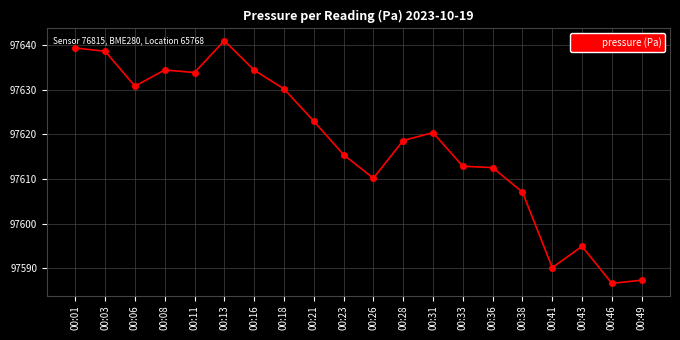

True or false: there are more than 2 points higher than both neighbors.

True